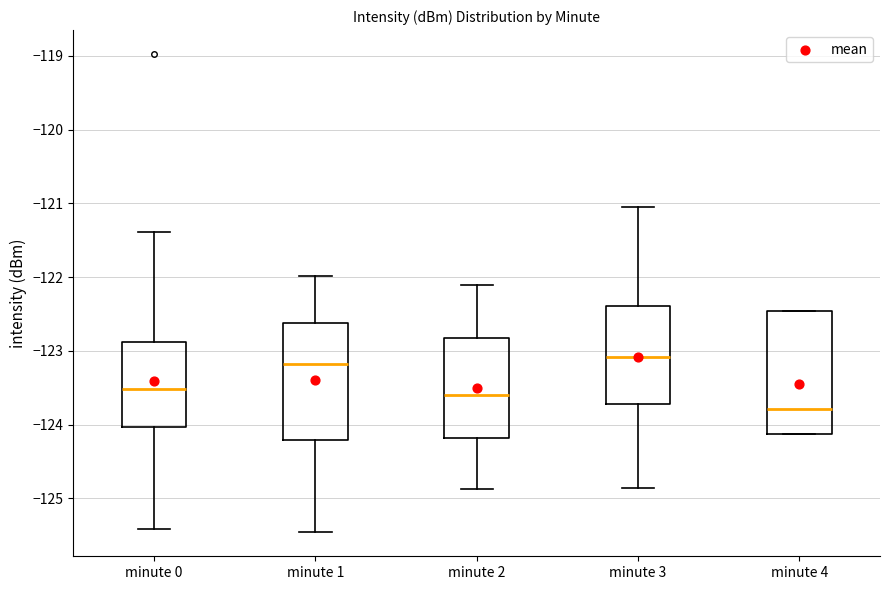

Reading left to right, transcribe this box plot: for each box, give where its median line is, the range the box spans, and where its two whiskers end, as read against the y-axis. The values are not printed on the chart, so give them approximately, as read against the axis.

minute 0: median -123.5, box -124.0 to -122.9, whiskers -125.4 to -121.4
minute 1: median -123.2, box -124.2 to -122.6, whiskers -125.5 to -122.0
minute 2: median -123.6, box -124.2 to -122.8, whiskers -124.9 to -122.1
minute 3: median -123.1, box -123.7 to -122.4, whiskers -124.9 to -121.1
minute 4: median -123.8, box -124.1 to -122.5, whiskers -124.1 to -122.5